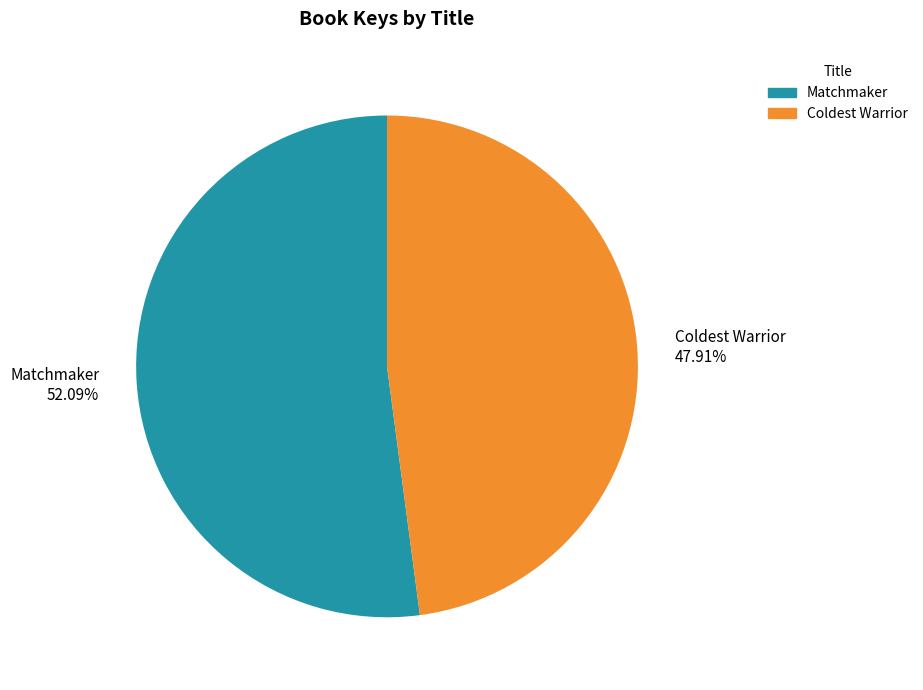

Count the number of slices in the pie.

2